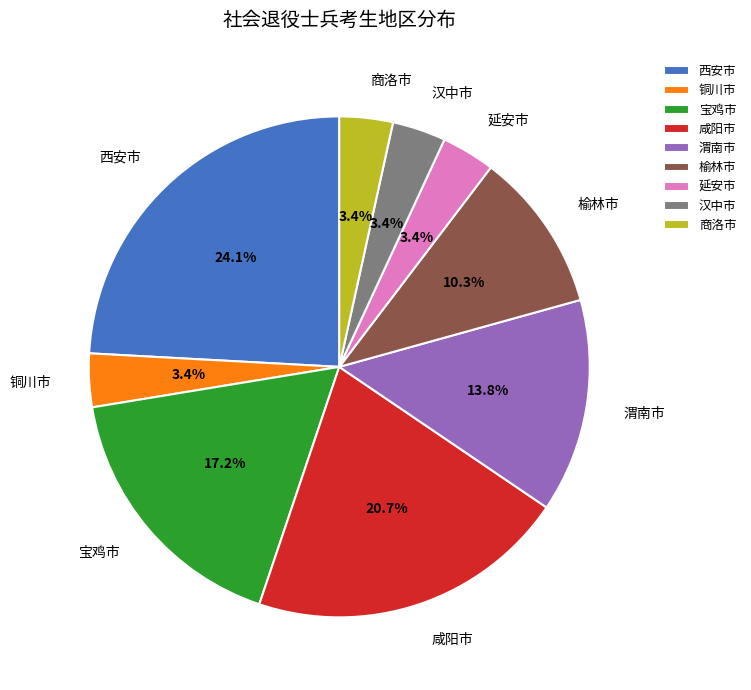

True or false: 铜川市 accounts for 3% of the total.

True